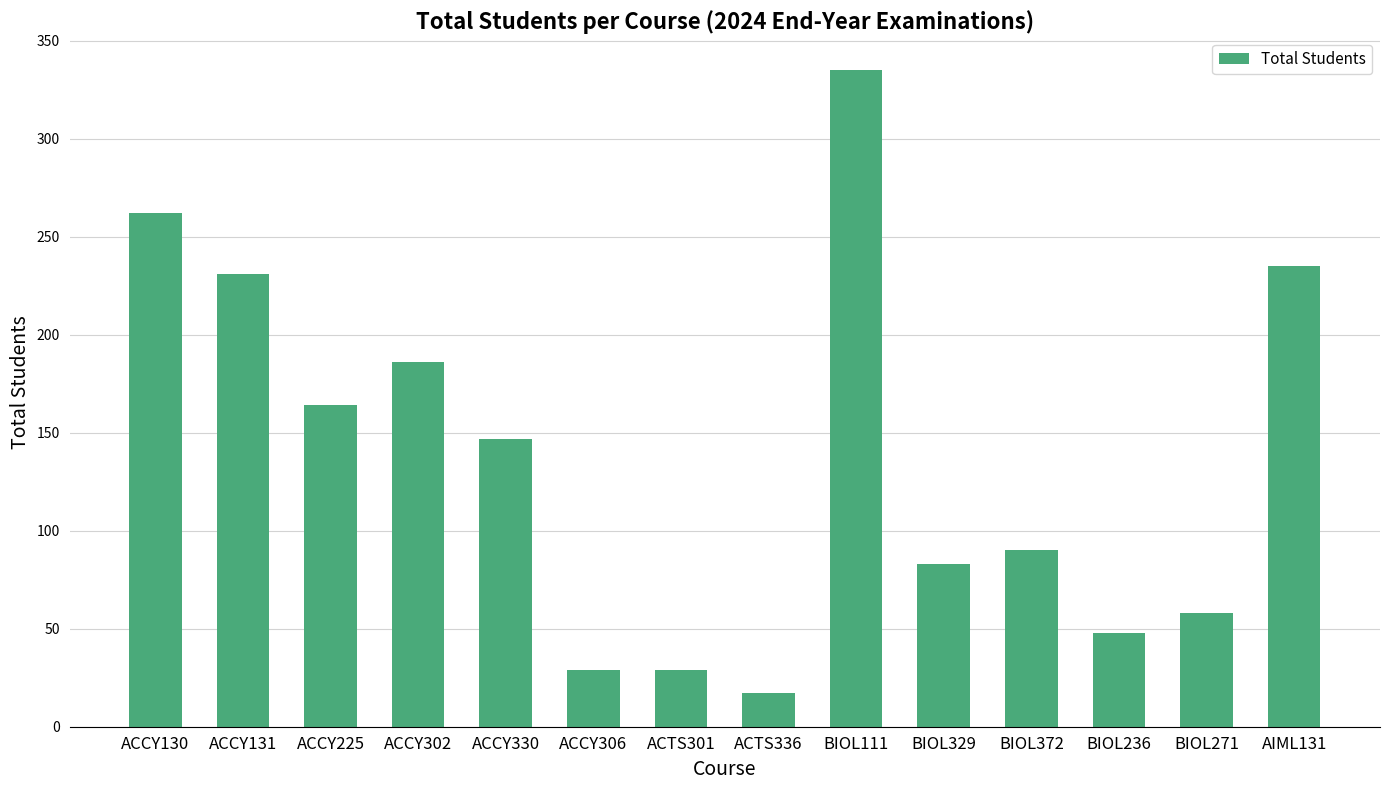

Reading left to right, what are all the values shown in this chart?

ACCY130=262	ACCY131=231	ACCY225=164	ACCY302=186	ACCY330=147	ACCY306=29	ACTS301=29	ACTS336=17	BIOL111=335	BIOL329=83	BIOL372=90	BIOL236=48	BIOL271=58	AIML131=235